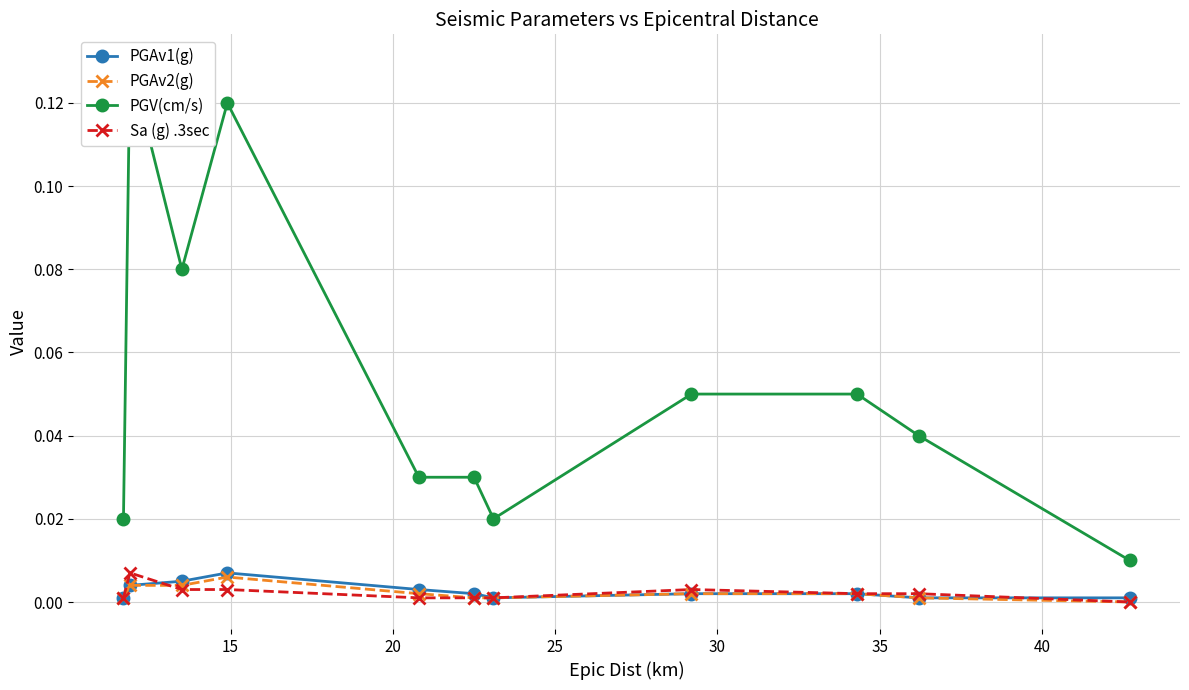

True or false: PGAv2(g) has more than 0 interior local peaks.

True